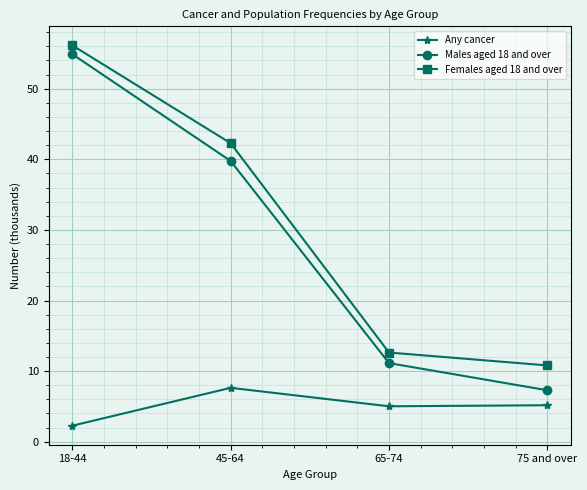

The value of Females aged 18 and over at 75 and over is 10.8. True or false?

True